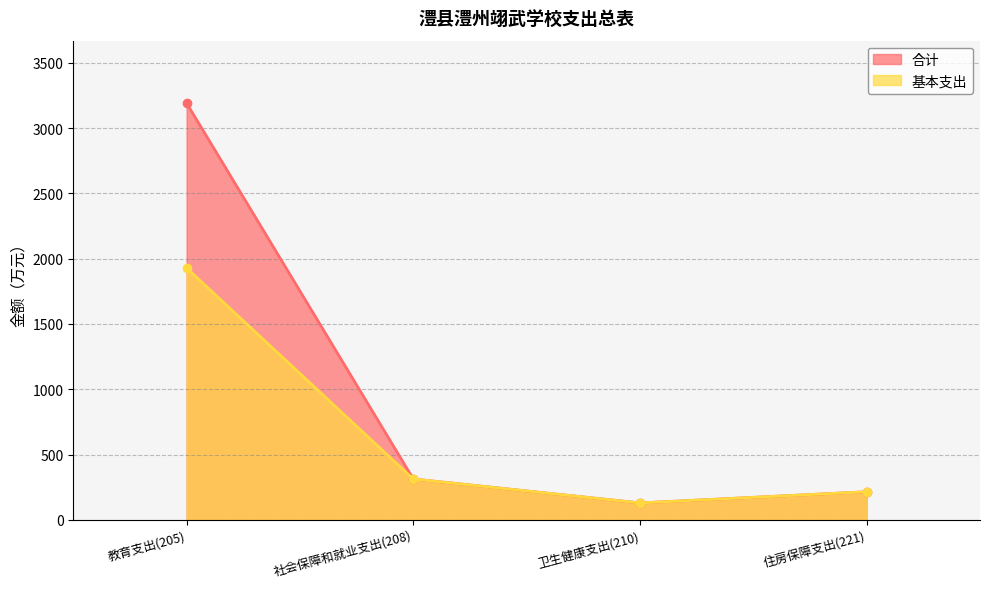

What are all the series names shown in the legend?

合计, 基本支出